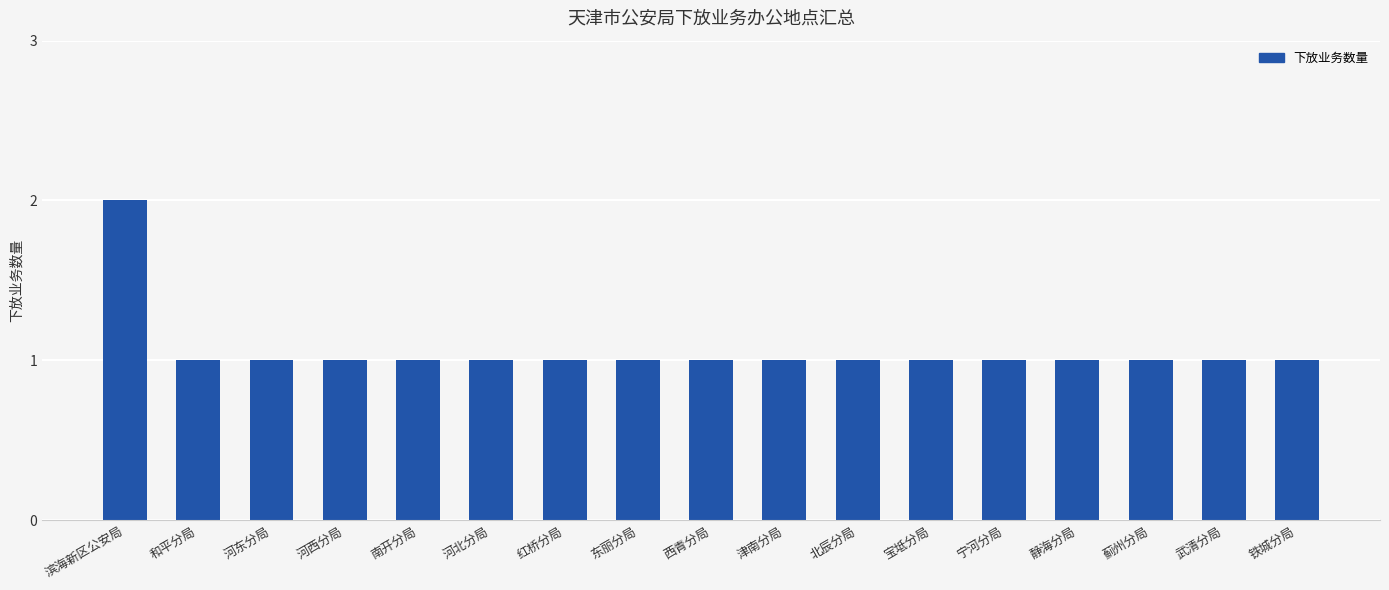

How many bars are there in total?

17